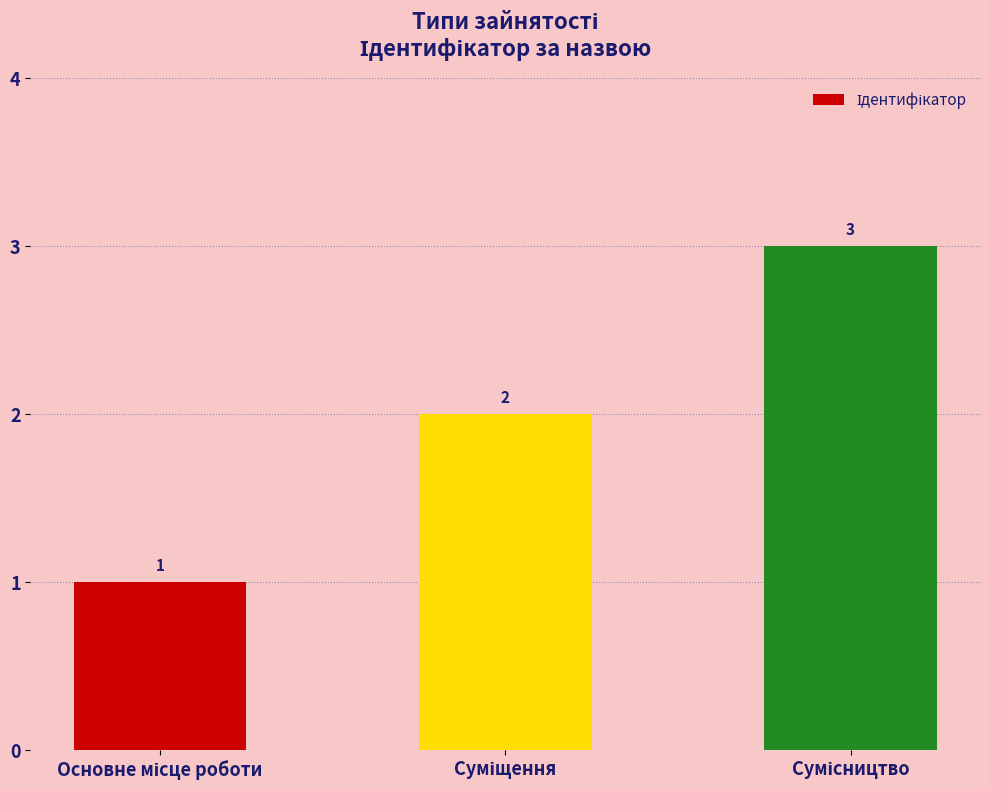

What is the greatest value displayed?

3